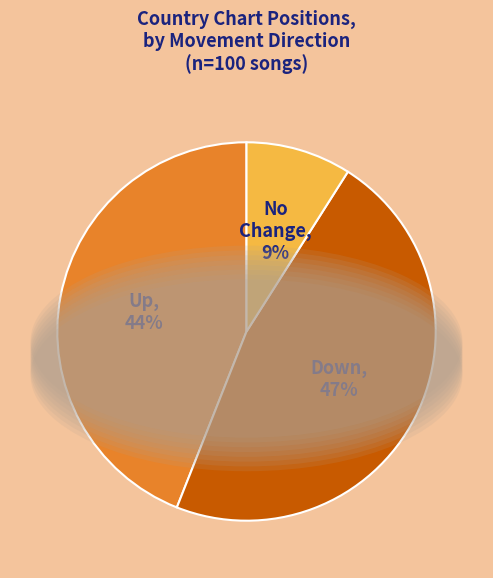

Is there a majority slice in this chart?

No